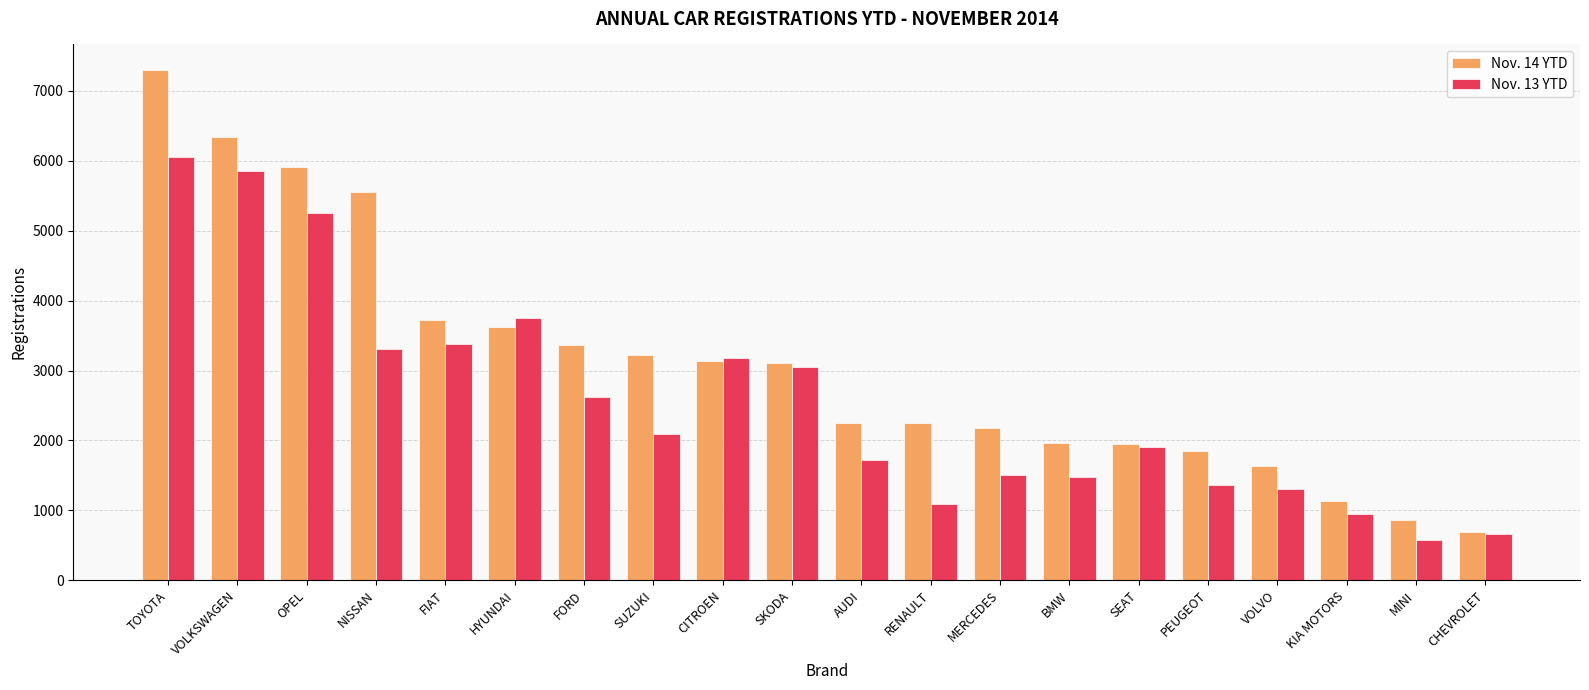

How many distinct data groups are displayed?

2